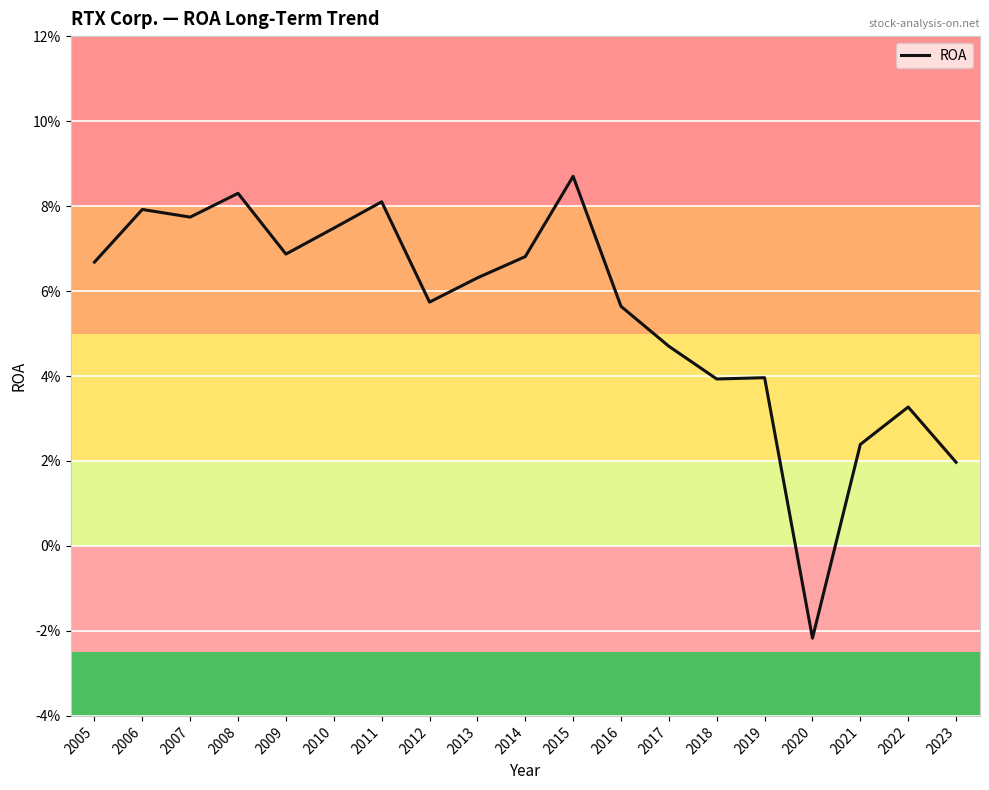

Does the chart have visible grid lines?

Yes